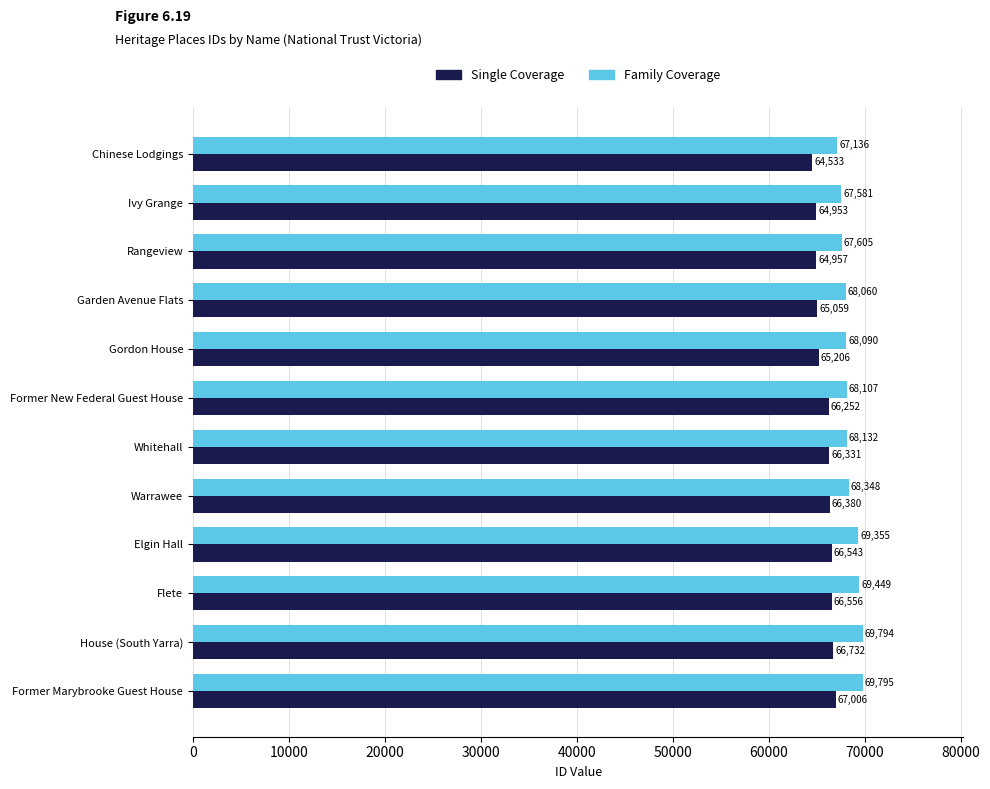

Is the value of Family Coverage at Flete greater than the value of Single Coverage at Warrawee?

Yes